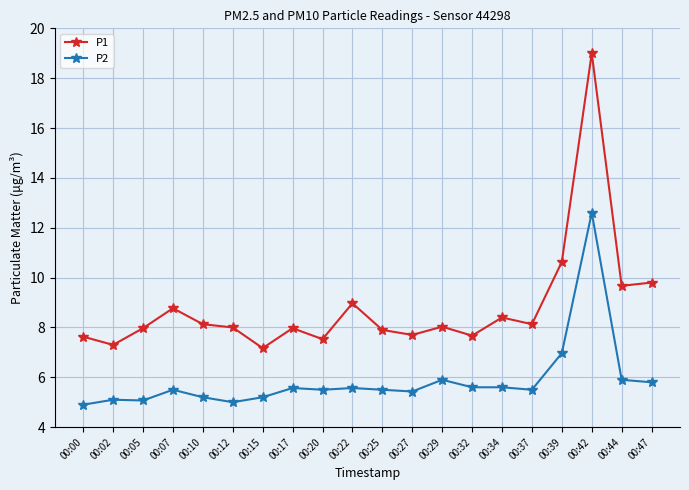

At 00:15, list the series in order from largest to smallest.

P1, P2